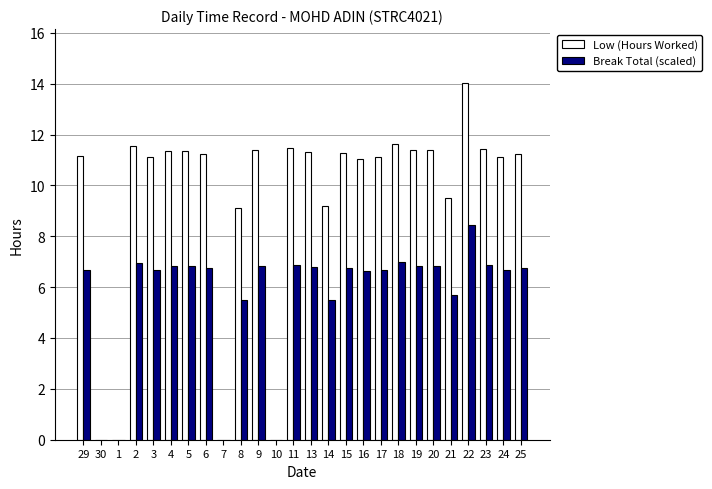

What is the sum of the Low (Hours Worked) values at 25 and 19?

22.6